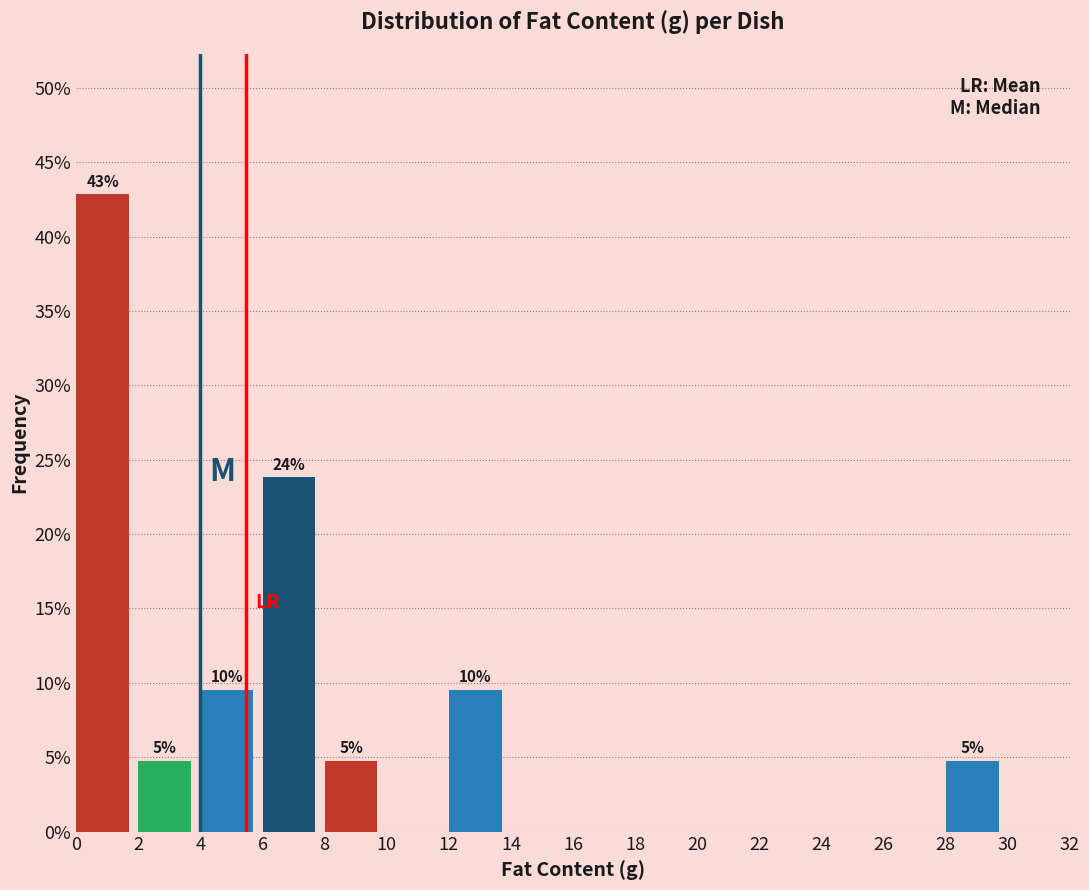

Which range on the x-axis has the tallest bar?

0 to 2